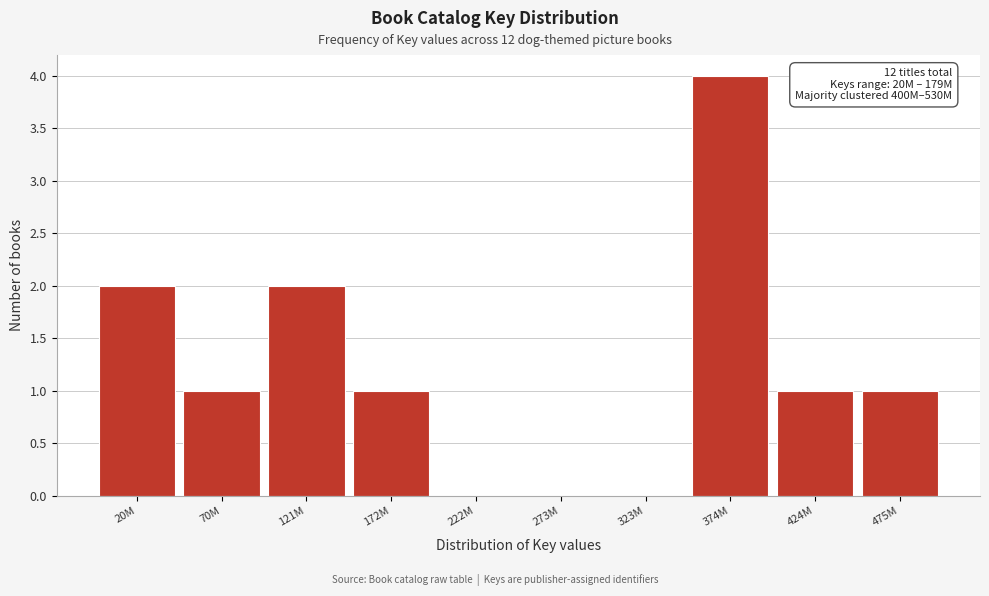

Reading left to right, what are all the values shown in this chart?

20M=2	70M=1	121M=2	172M=1	222M=0	273M=0	323M=0	374M=4	424M=1	475M=1